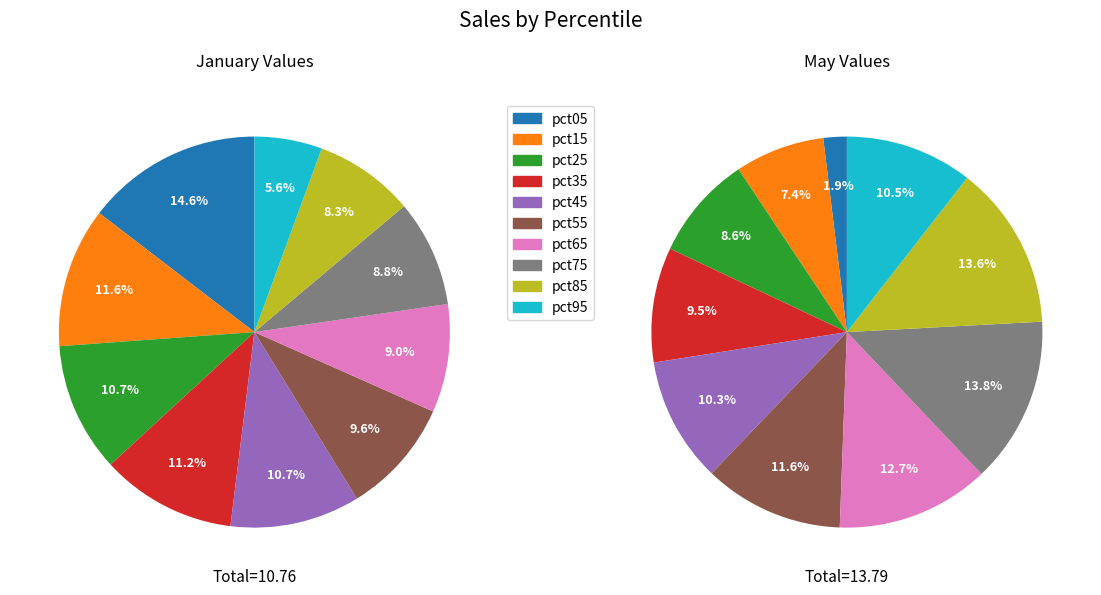

The 4 slice represents 10% of the pie. True or false?

True